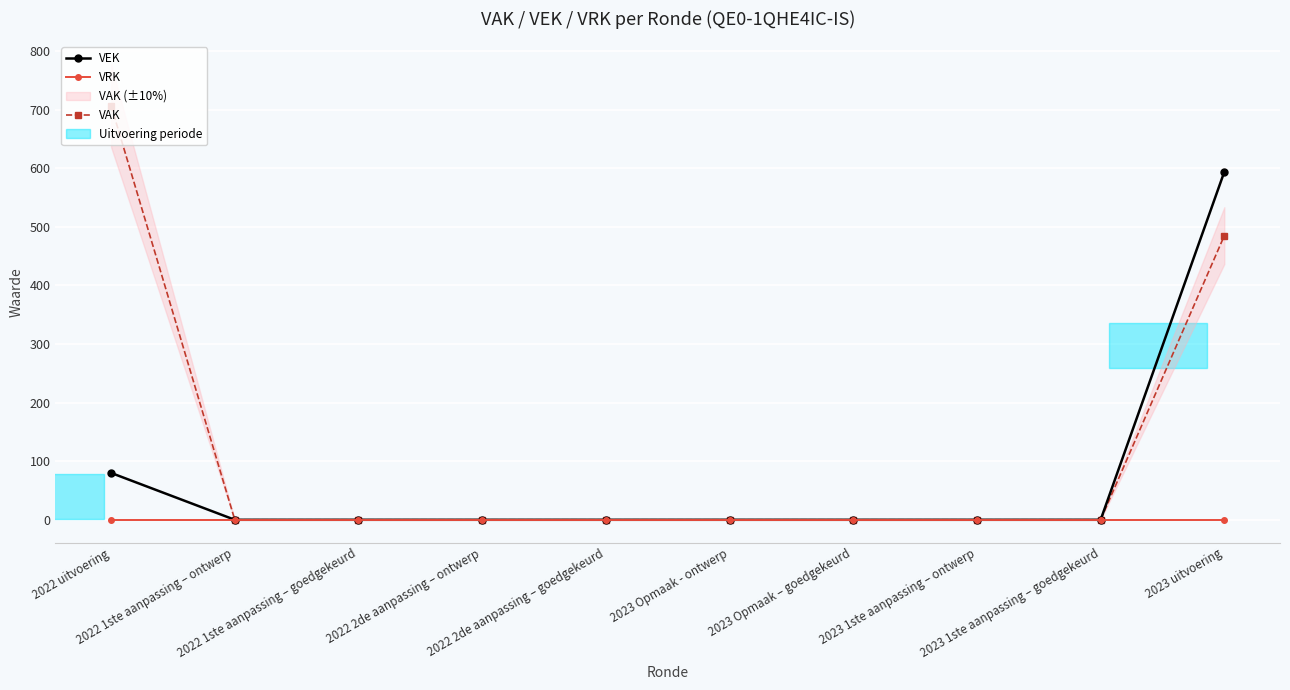

Which series has the widest spread of values?

VAK